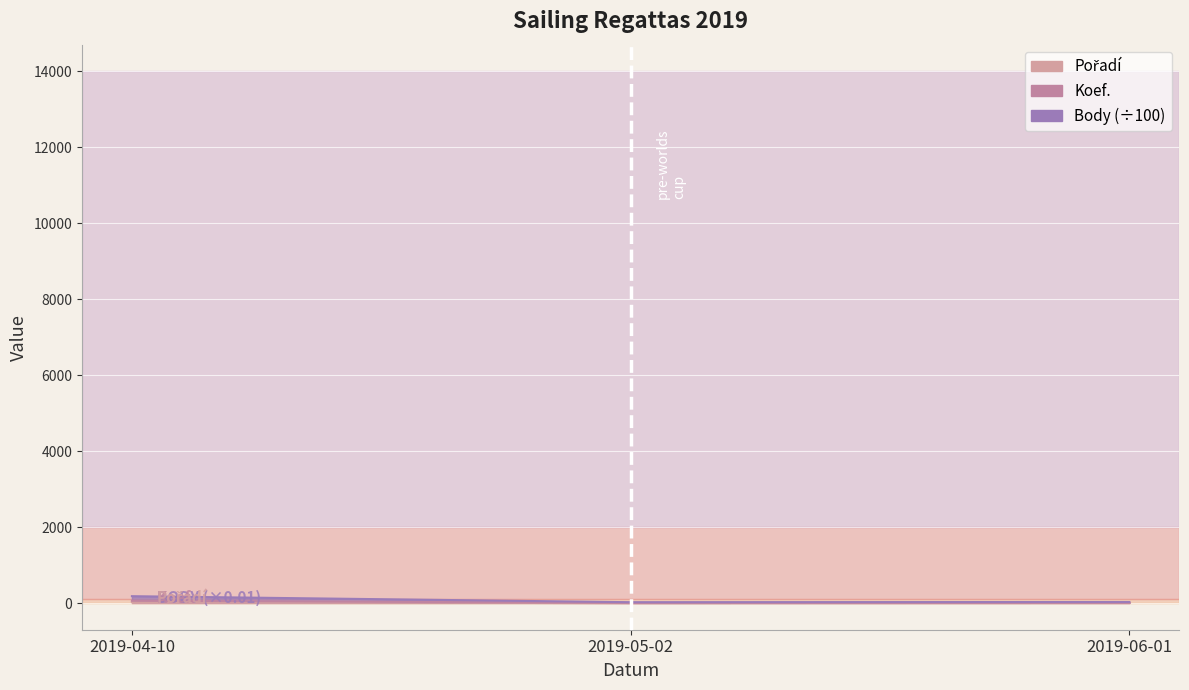

Is it true that Pořadí equals 6.0 at 2019-06-01?

True